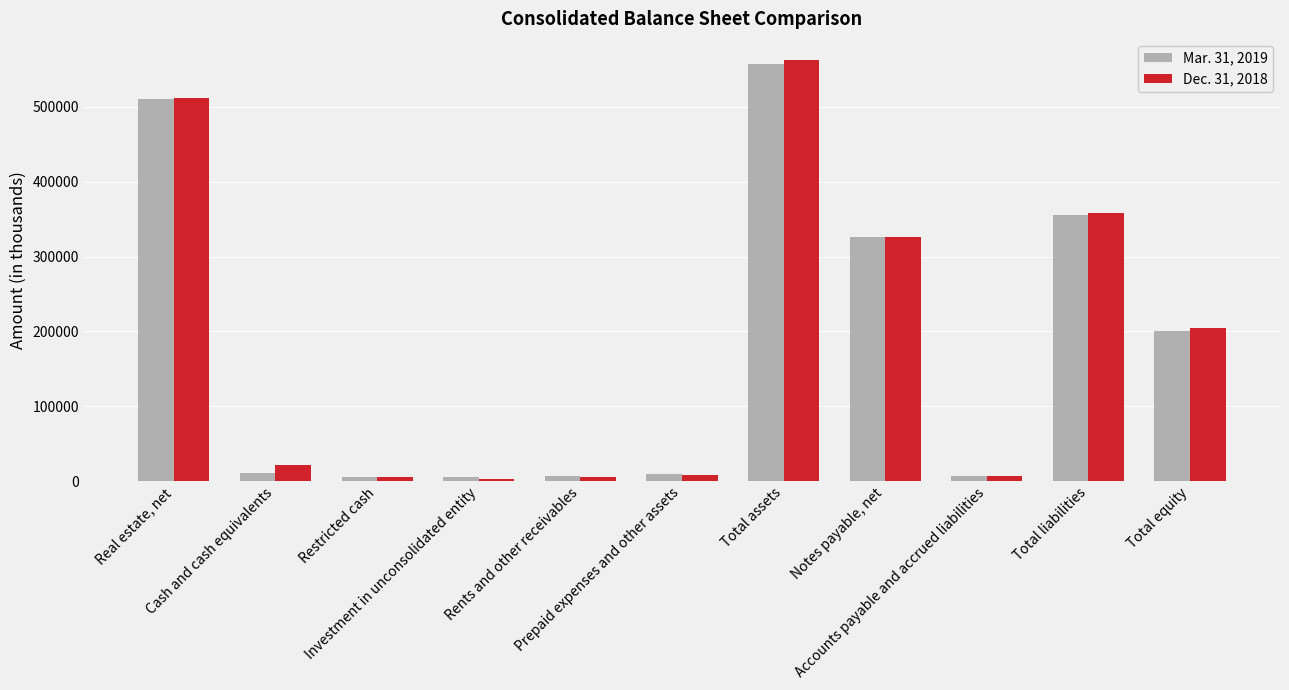

Which series has the largest range (max minus min)?

Dec. 31, 2018